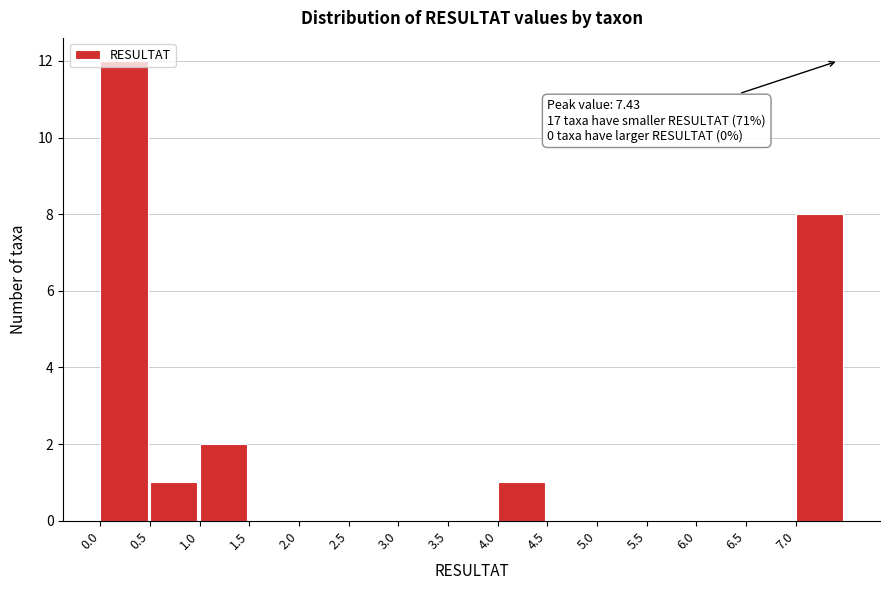

Which range on the x-axis has the tallest bar?

0.0 to 0.5